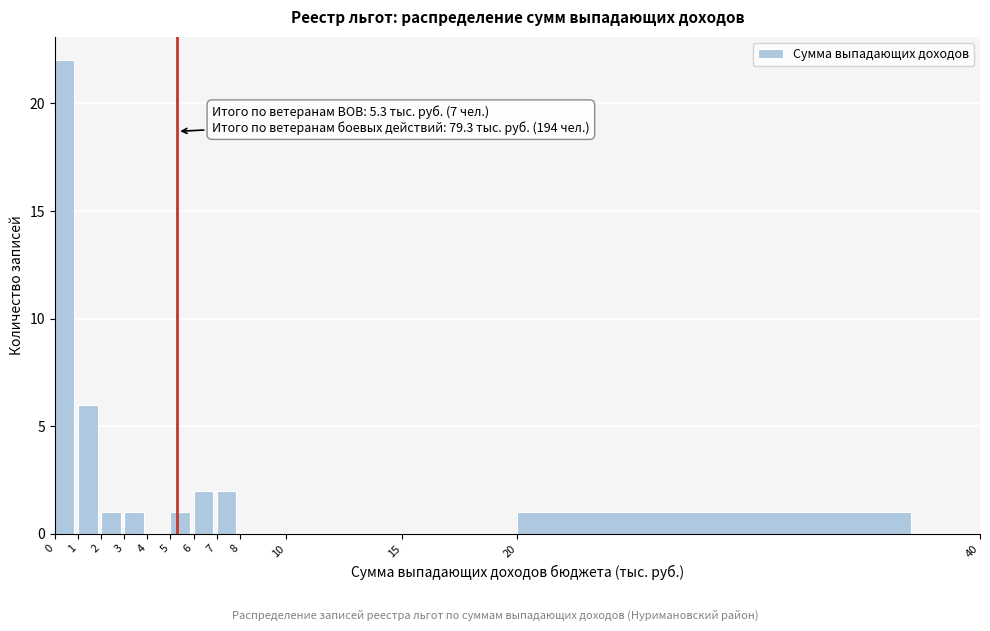

Which range on the x-axis has the tallest bar?

0 to 1